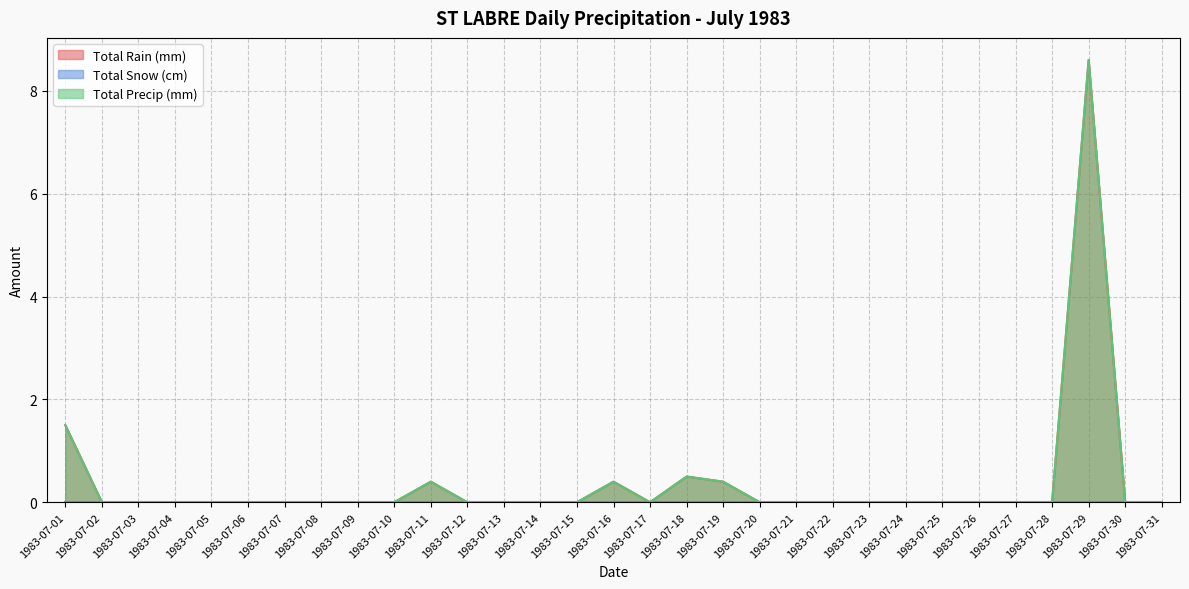

True or false: Total Precip (mm) and Total Rain (mm) cross at least once.

False